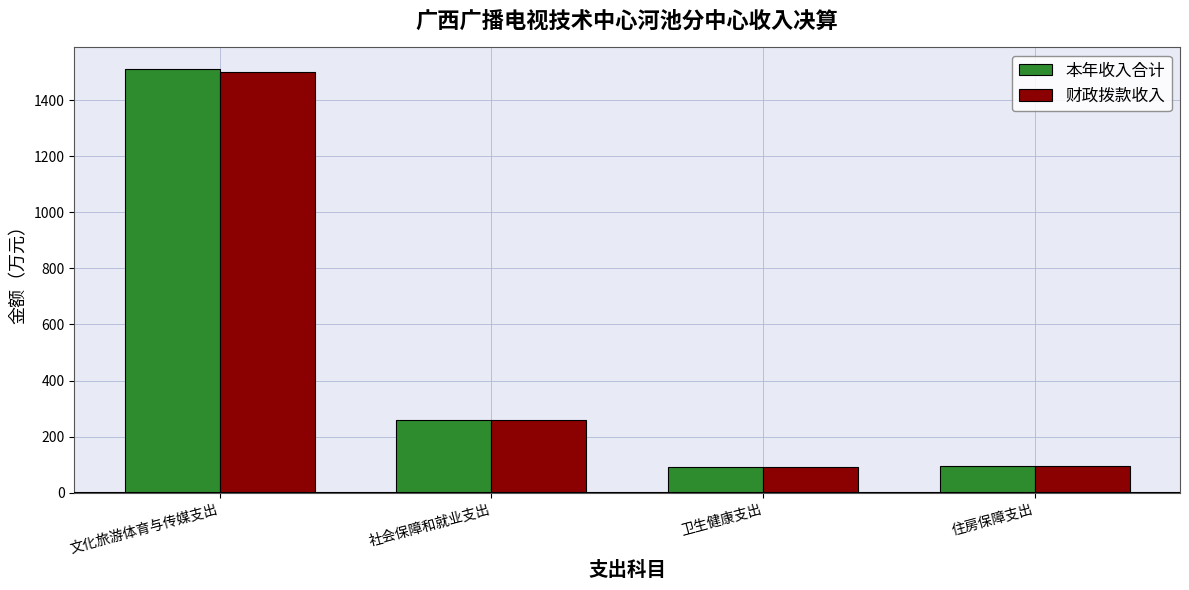

How many data points in 财政拨款收入 are above 258?

2